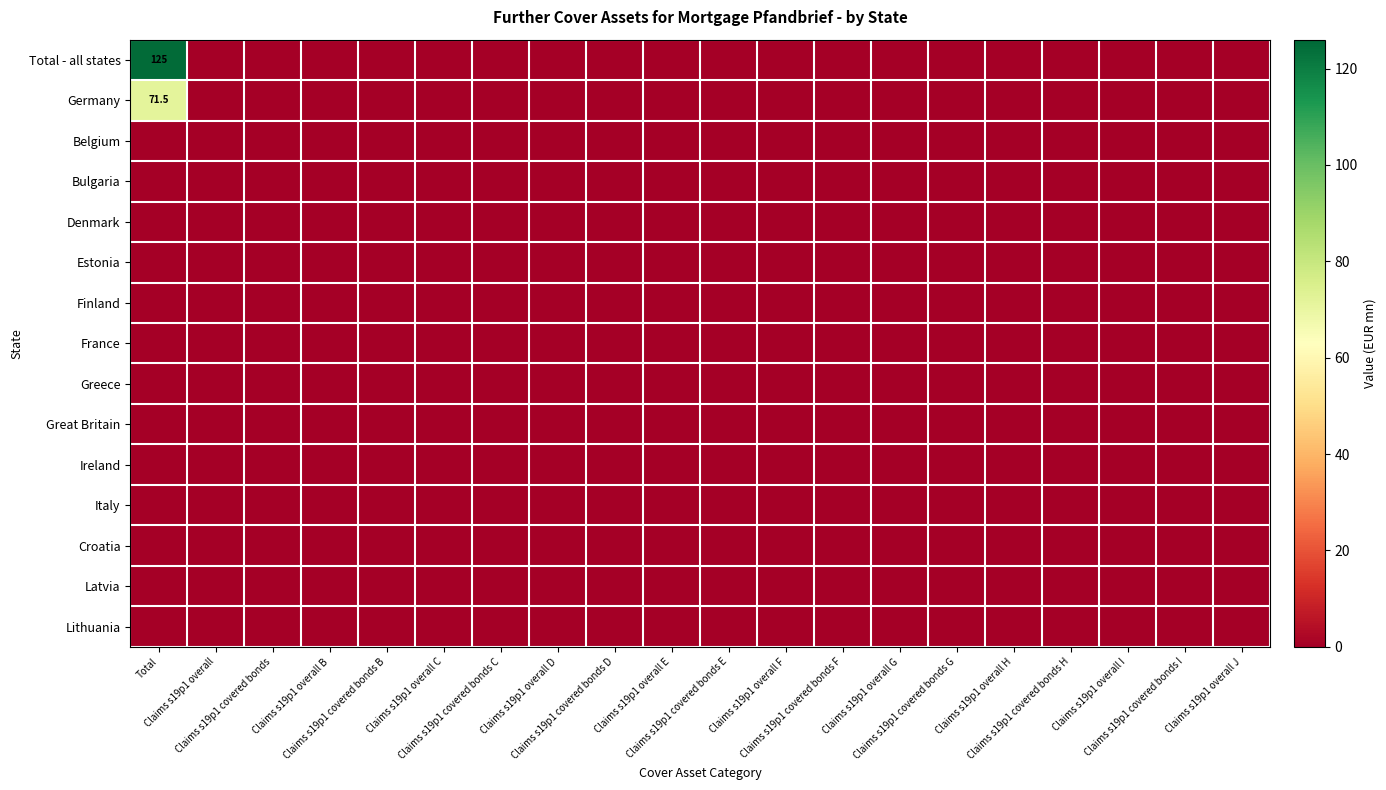

Between Claims s19p1 overall C and Claims s19p1 covered bonds H, which is larger?

Claims s19p1 overall C